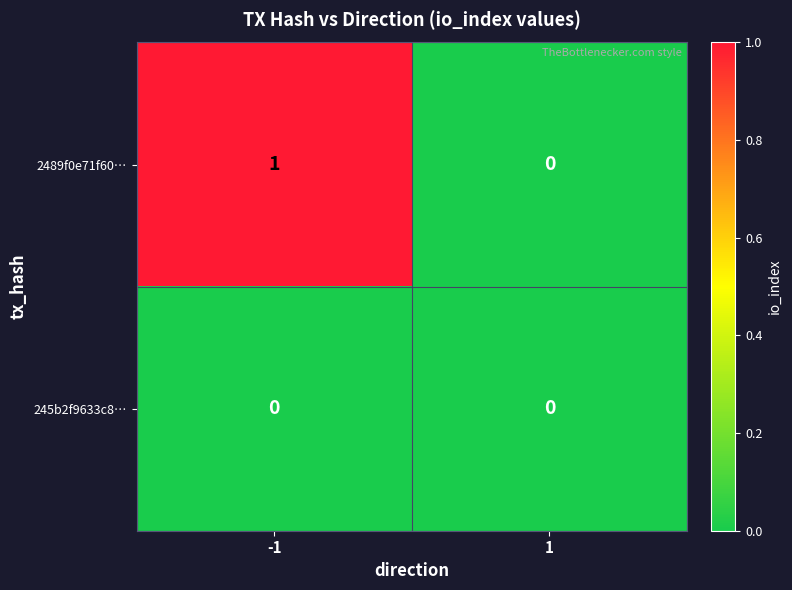

Rank the series by their average value, from highest to lowest.

2489f0e71f60…, 245b2f9633c8…